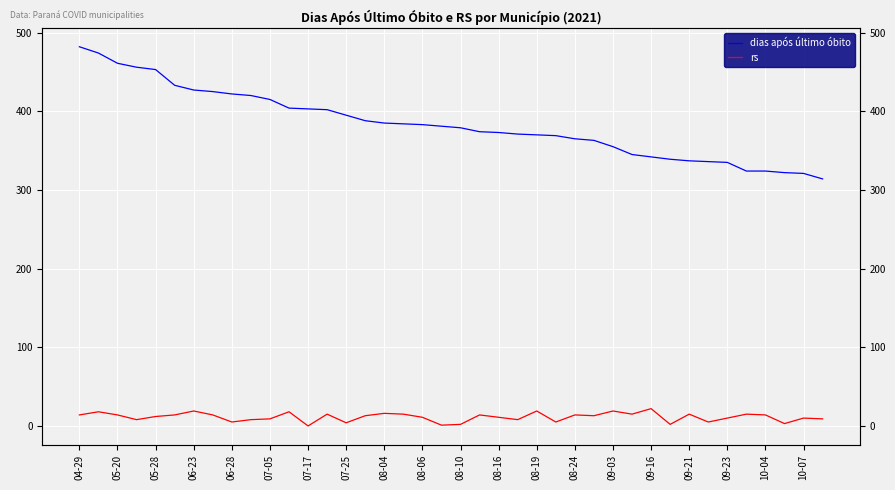

The rs series shows 27 at 09-03. True or false?

False